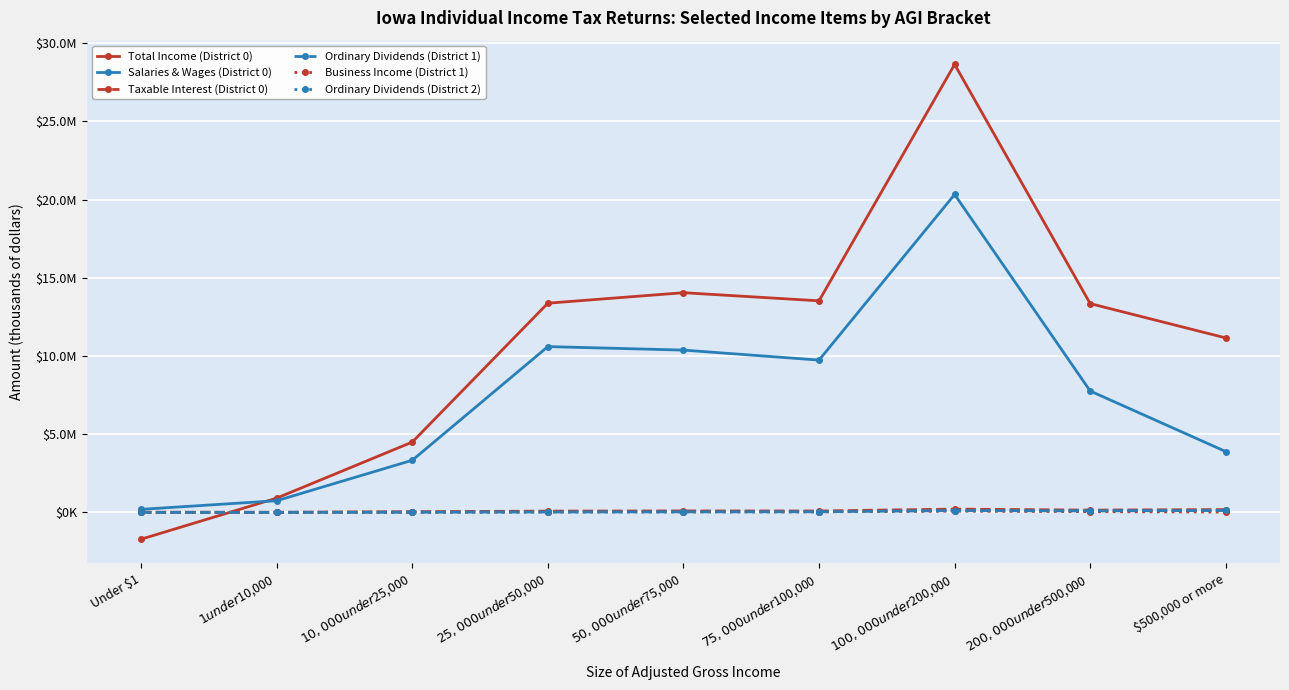

At which label does Business Income (District 1) reach its minimum?

$1 under $10,000